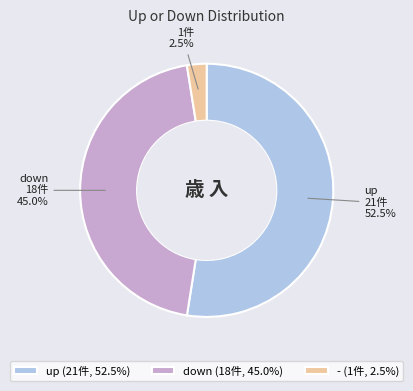

Which category accounts for the majority?

up